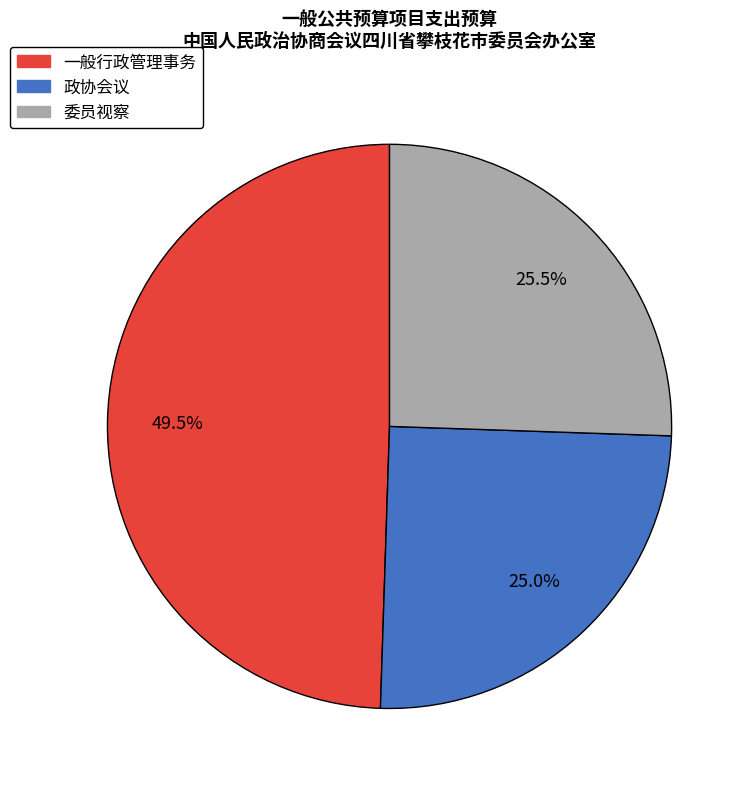

Between 一般行政管理事务 and 委员视察, which is larger?

一般行政管理事务